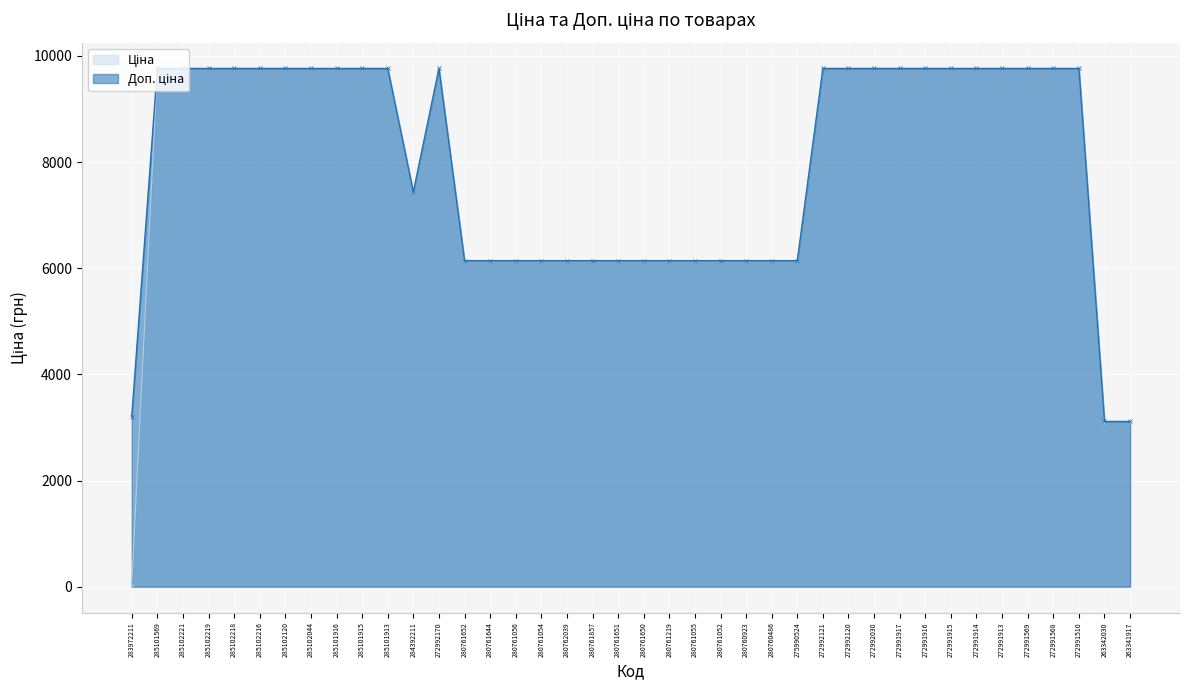

True or false: Доп. ціна and Ціна cross at least once.

False